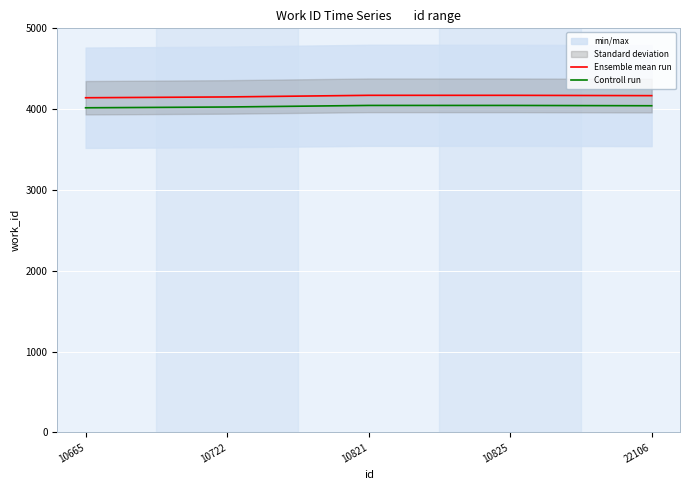

Count the number of categories in the chart.

5